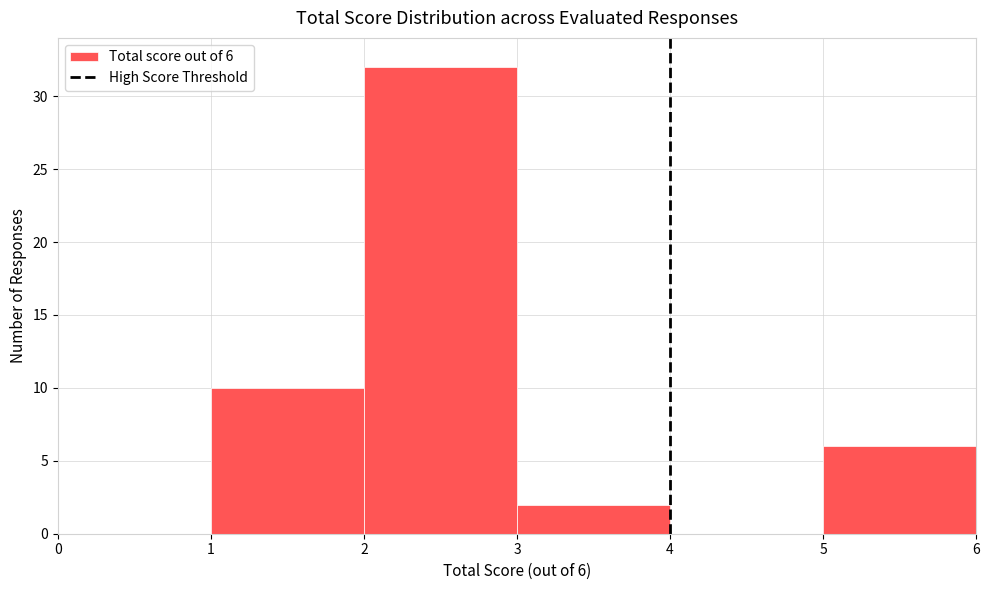

Over which range of the x-axis is the bar tallest?

2 to 3